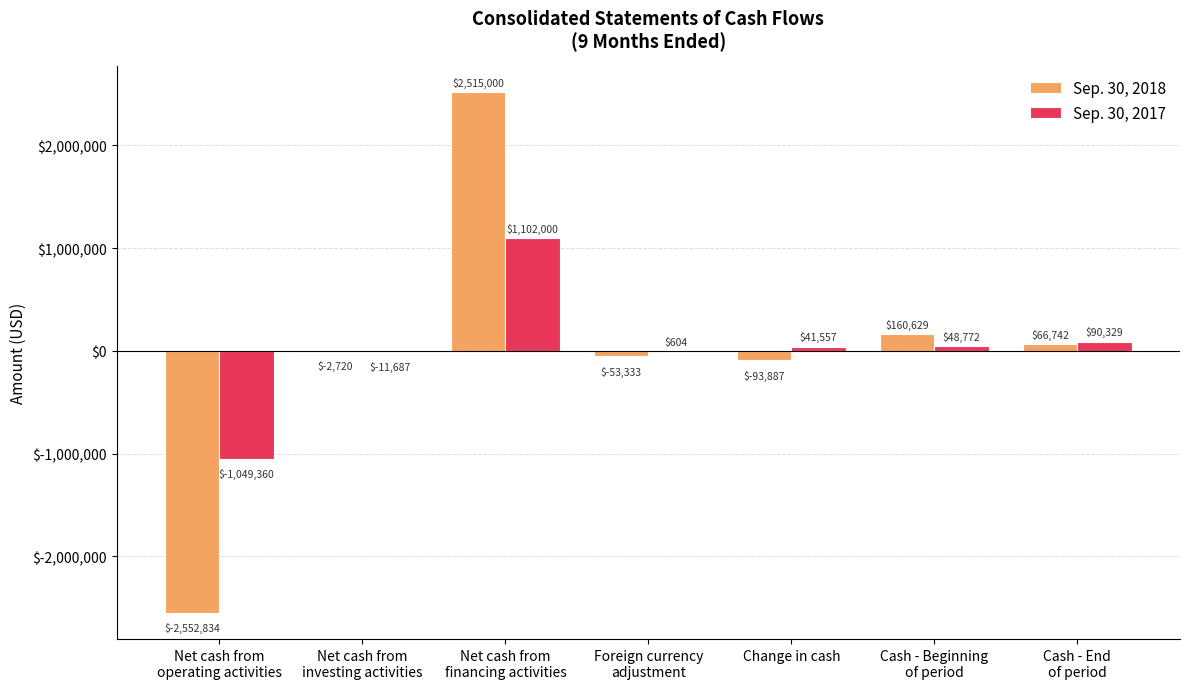

The value of Sep. 30, 2018 at Cash - Beginning
of period is 160629. True or false?

True